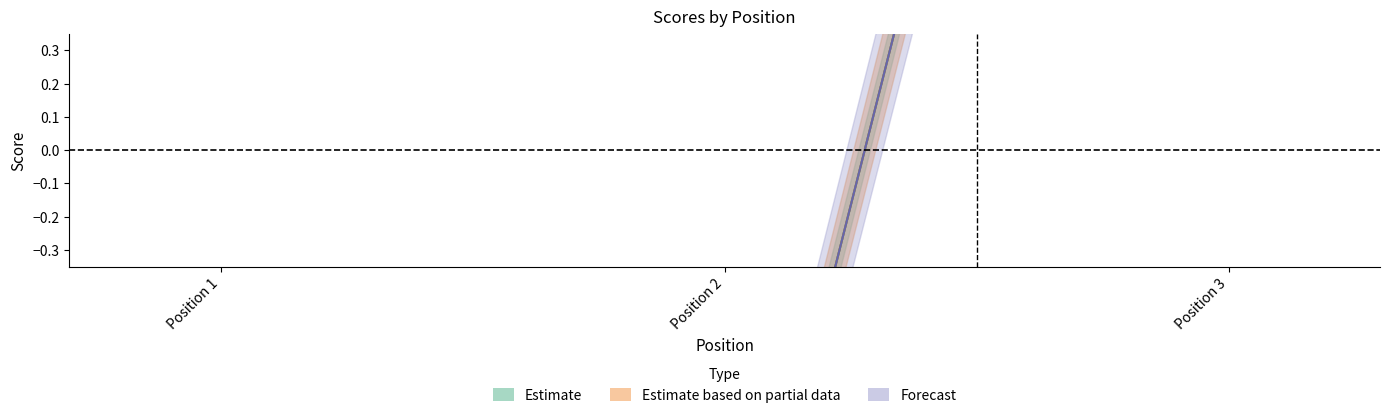

Which label corresponds to the largest value in the chart?

Position 3